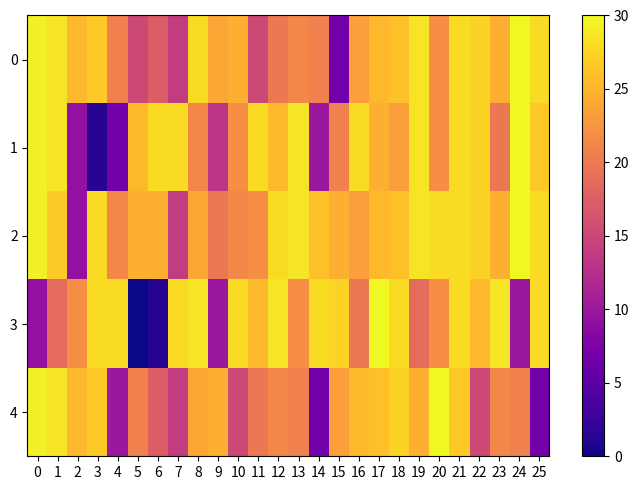

Rank the series at 23 from highest to lowest value.

3, 0, 2, 4, 1